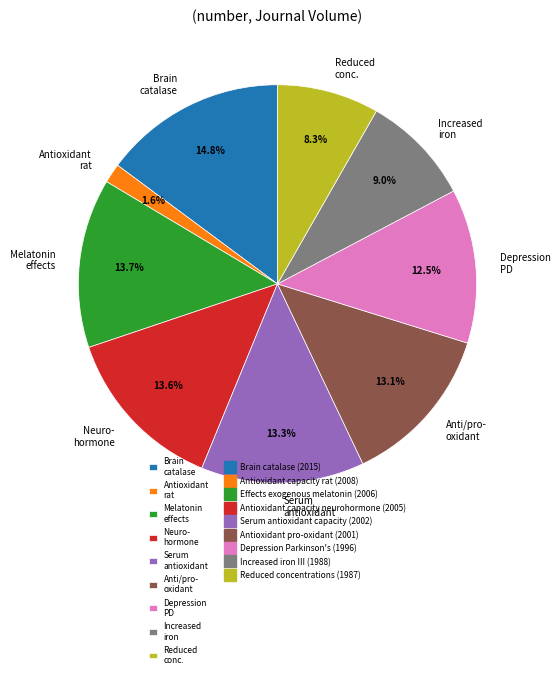

Is there any slice that represents more than half of the pie?

No